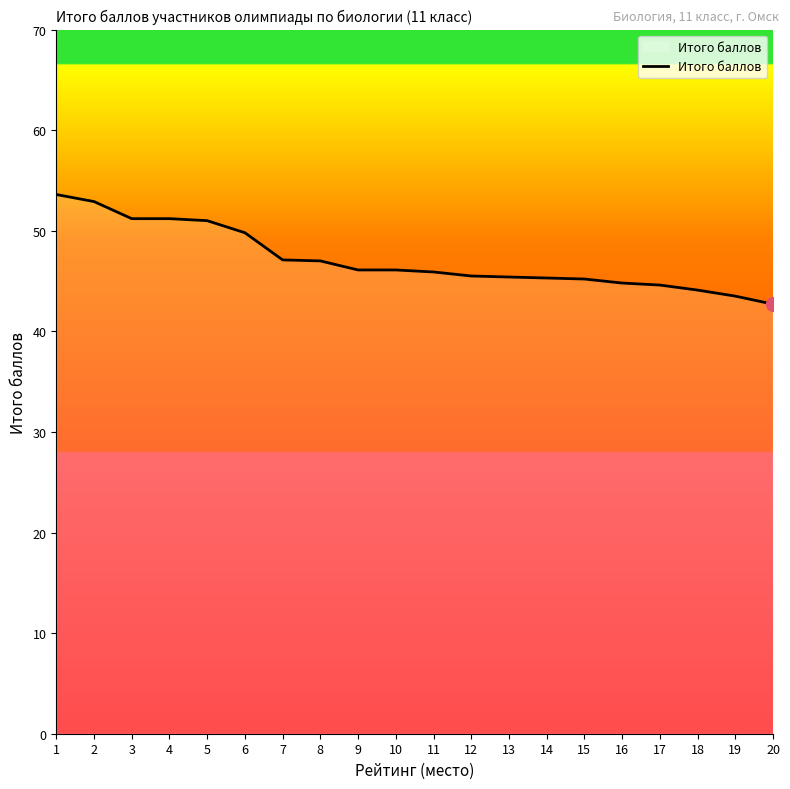

What value does the data have at 20?

42.7